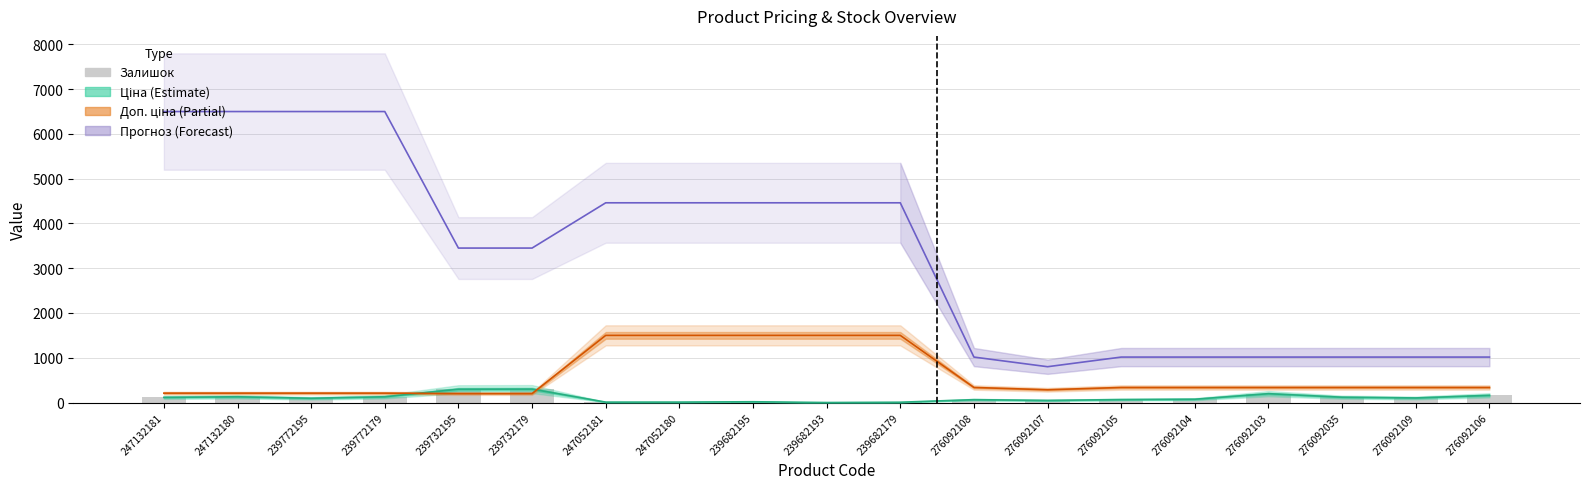

How many categories are shown in the chart?

19